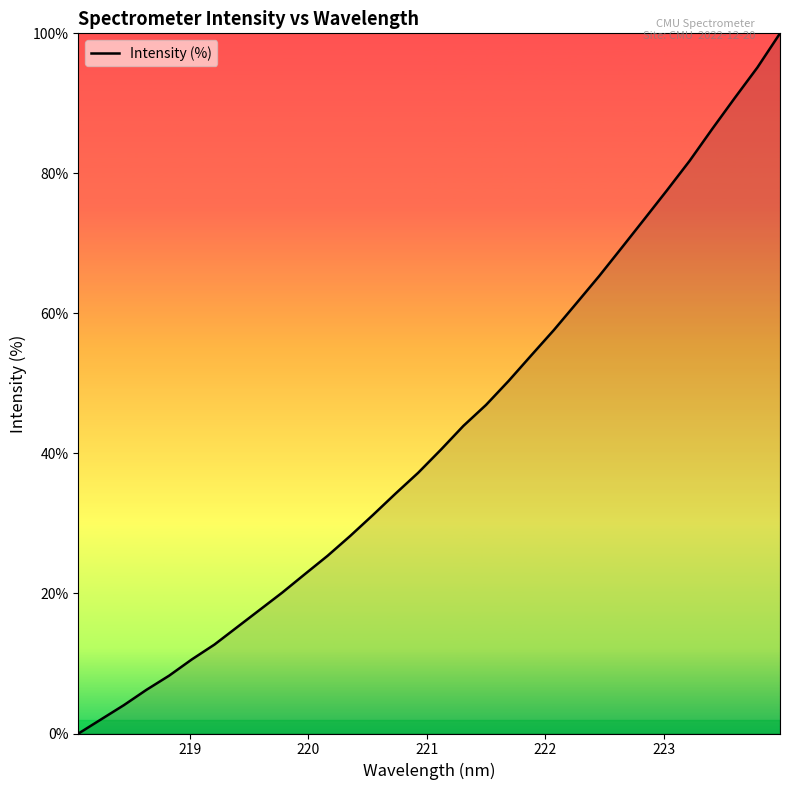

What is the maximum value shown in the chart?

100.0